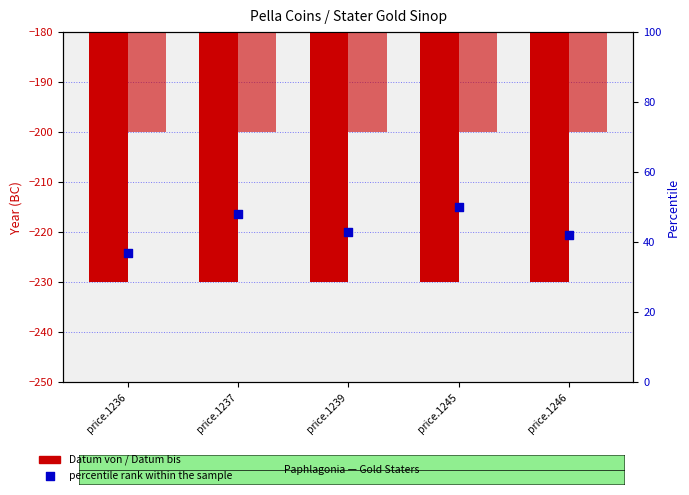

What are all the series names shown in the legend?

Datum von, Datum bis, percentile rank within the sample